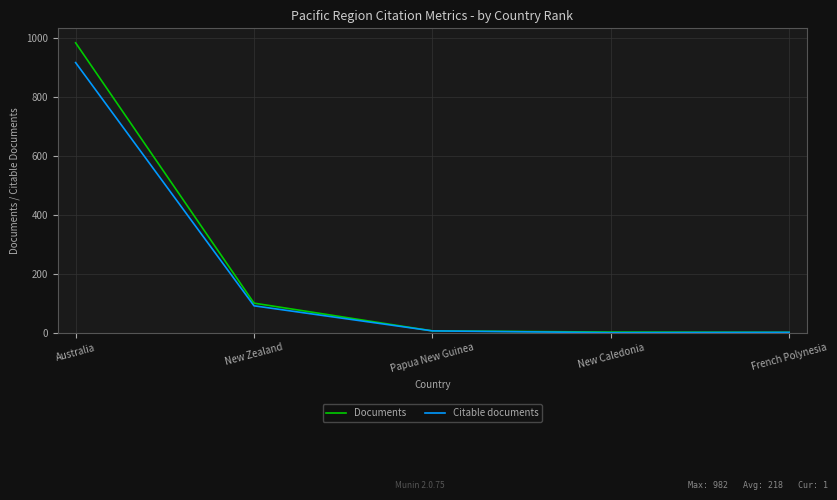

What is the average value of the Citable documents series?

203